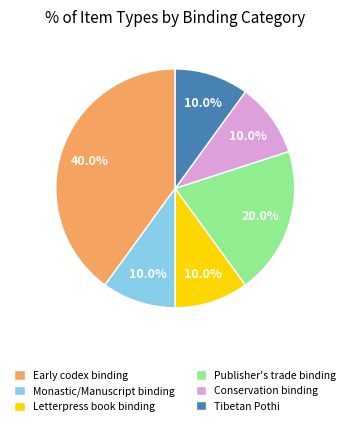

Which has a higher value, Early codex binding or Letterpress book binding?

Early codex binding